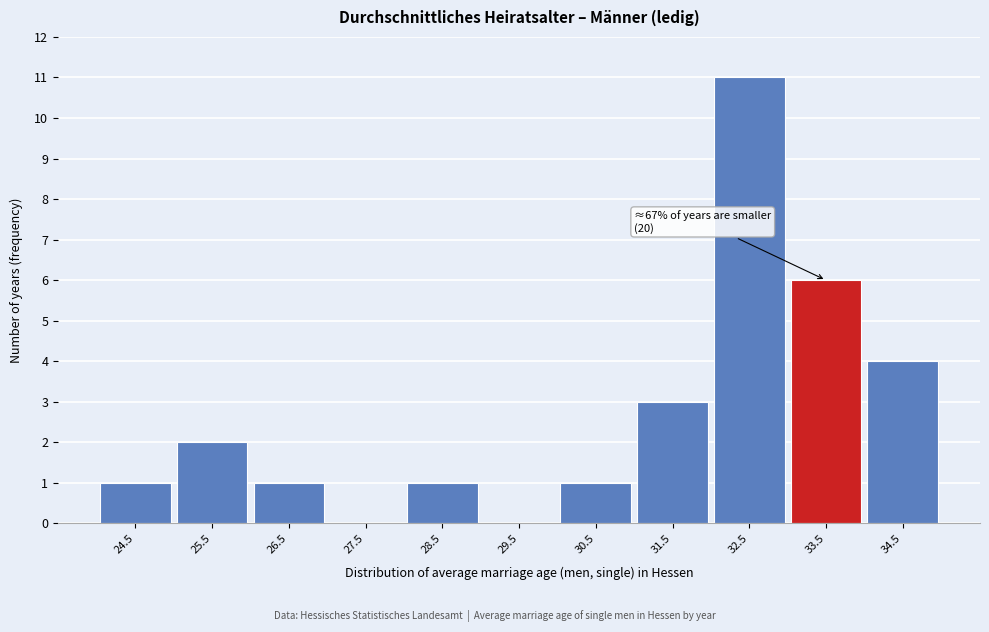

Reading left to right, list all the values displayed in this chart.

24.5=1	25.5=2	26.5=1	27.5=0	28.5=1	29.5=0	30.5=1	31.5=3	32.5=11	33.5=6	34.5=4